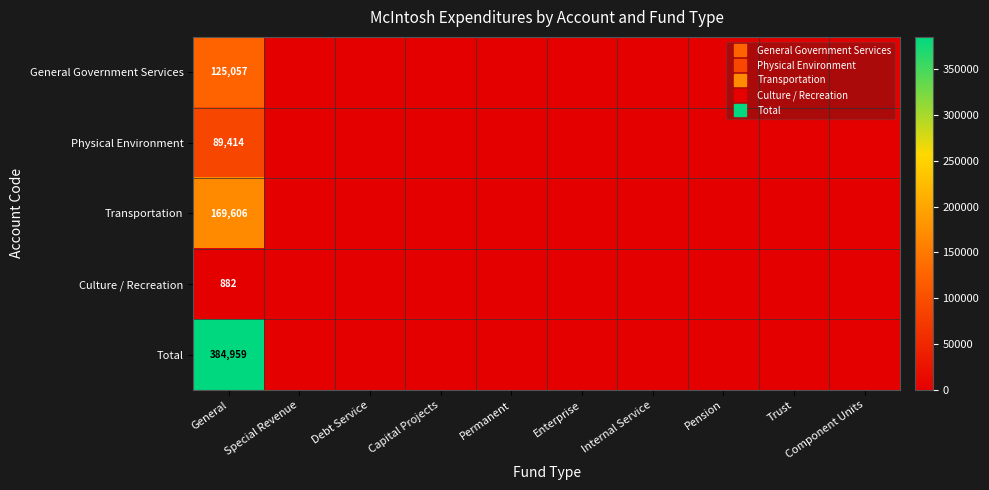

What is the difference between the maximum and minimum values in the Physical Environment series?

89414